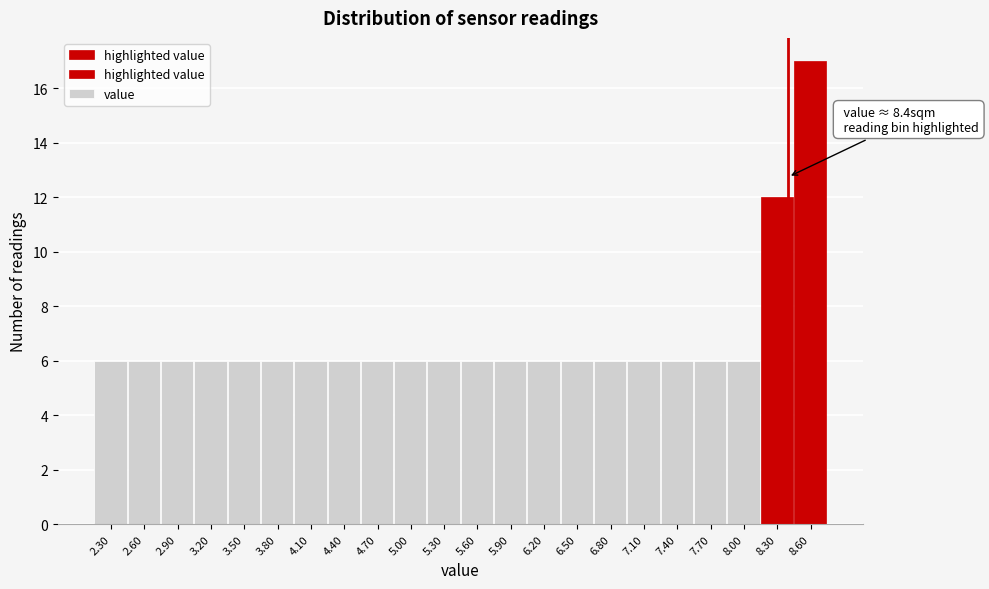

Reading left to right, transcribe all the data shown in this chart.

6	6	6	6	6	6	6	6	6	6	6	6	6	6	6	6	6	6	6	6	12	17